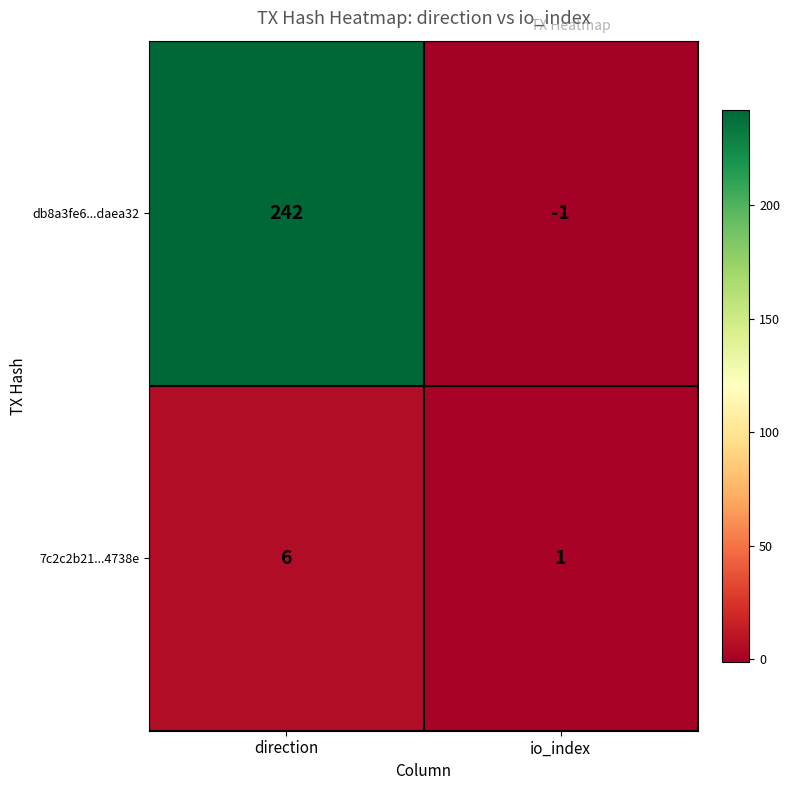

Reading left to right, transcribe all the data shown in this chart.

db8a3fe6...daea32: 242	-1
7c2c2b21...4738e: 6	1